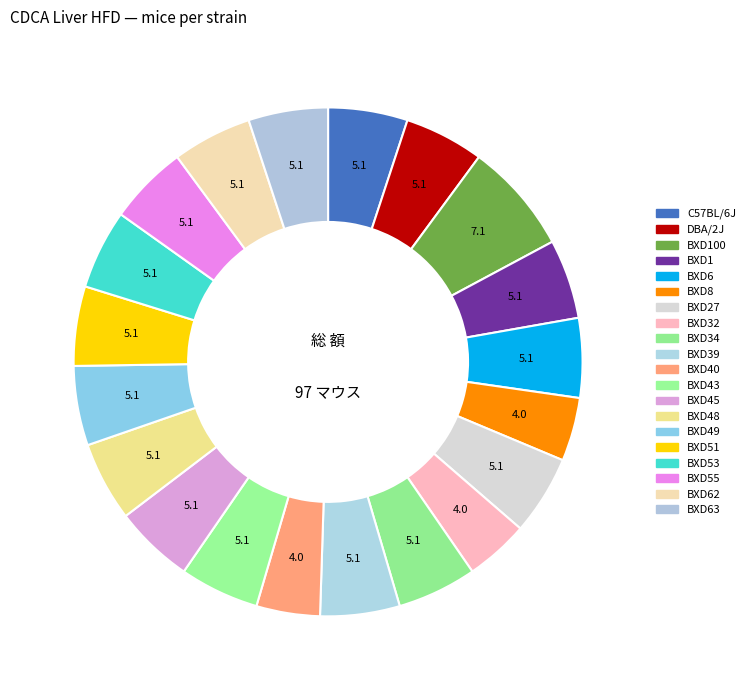

To the nearest percent, what is the difference between the BXD32 and BXD53 slice percentages?

1%